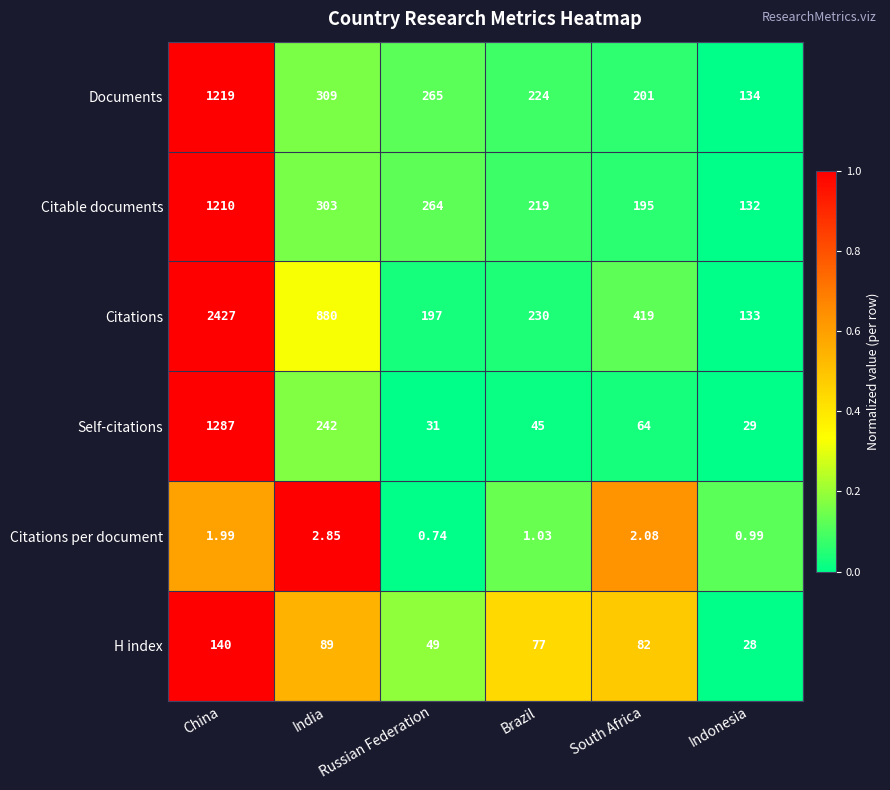

Which series has the widest spread of values?

Citations